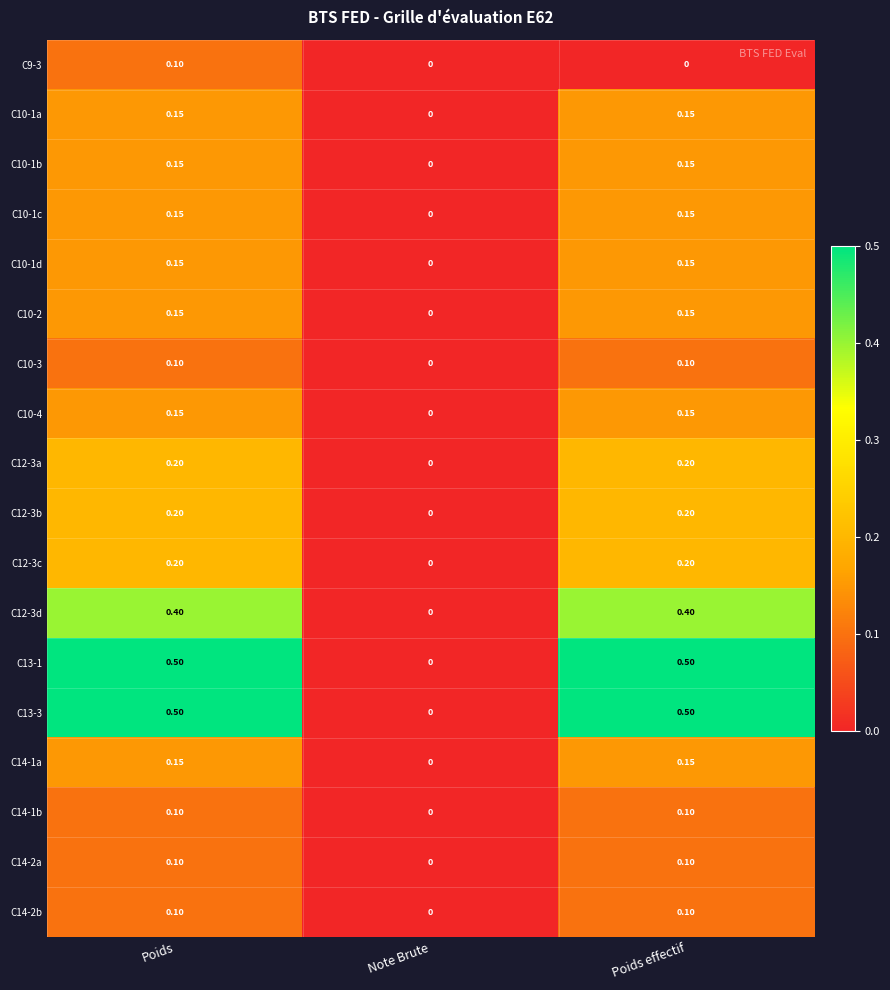

At which label is C12-3c closest to 0?

Note Brute